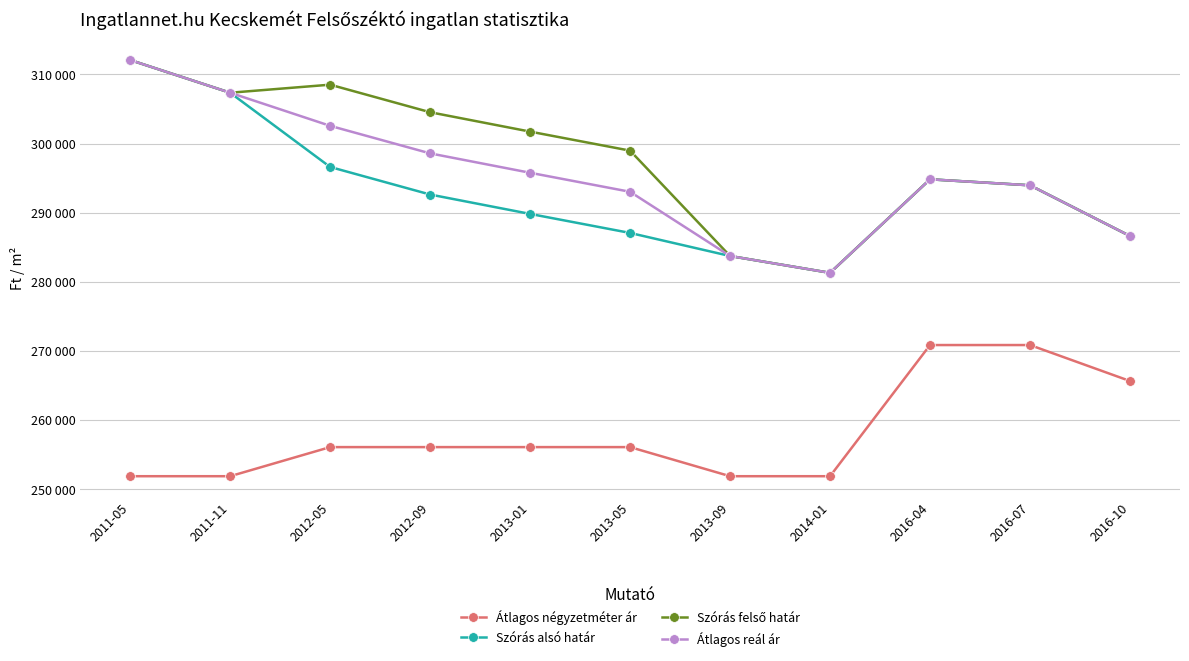

The value of Szórás alsó határ at 2016-10 is 286611. True or false?

True